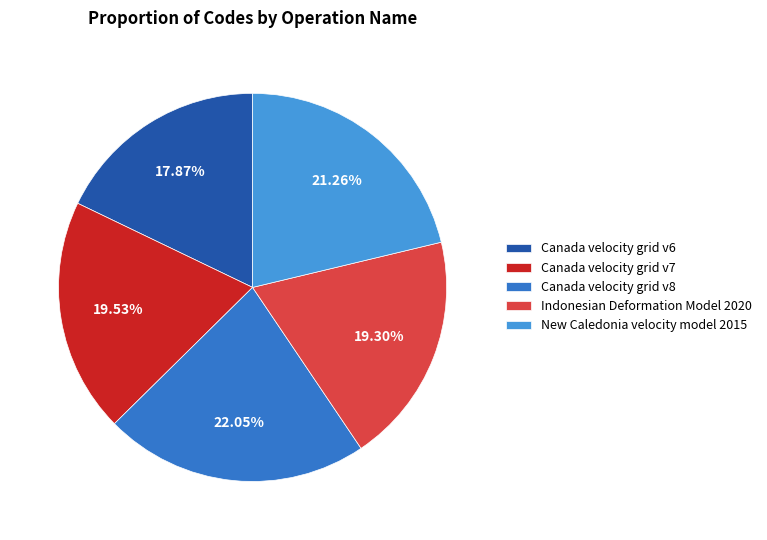

To the nearest percent, what is the difference between the largest and smallest slice percentages?

4%